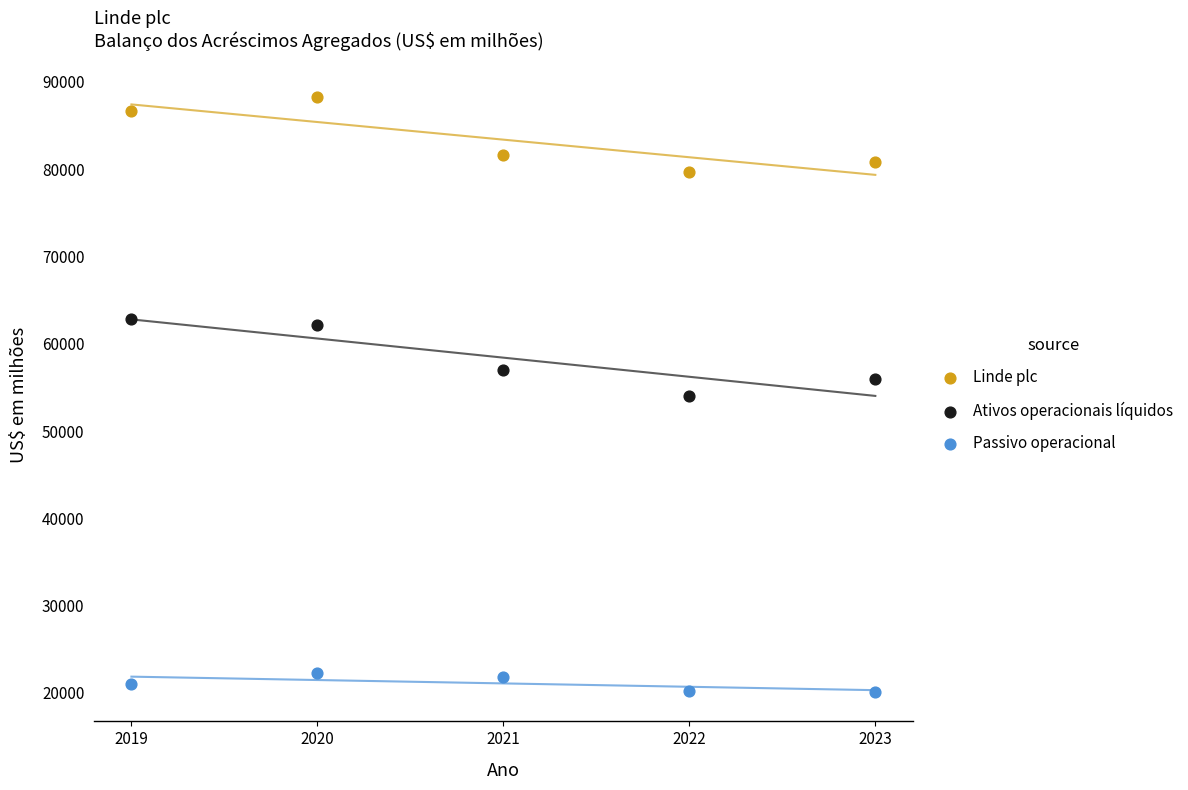

Which series contains the lowest Y value?

Passivo operacional